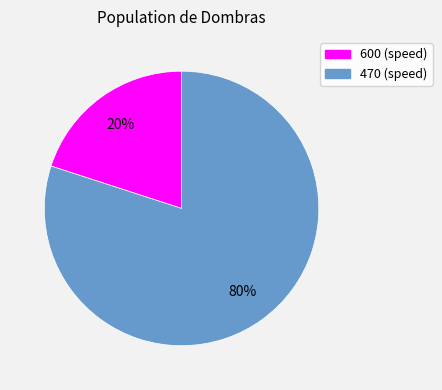

Rank the categories by value from lowest to highest.

600, 470